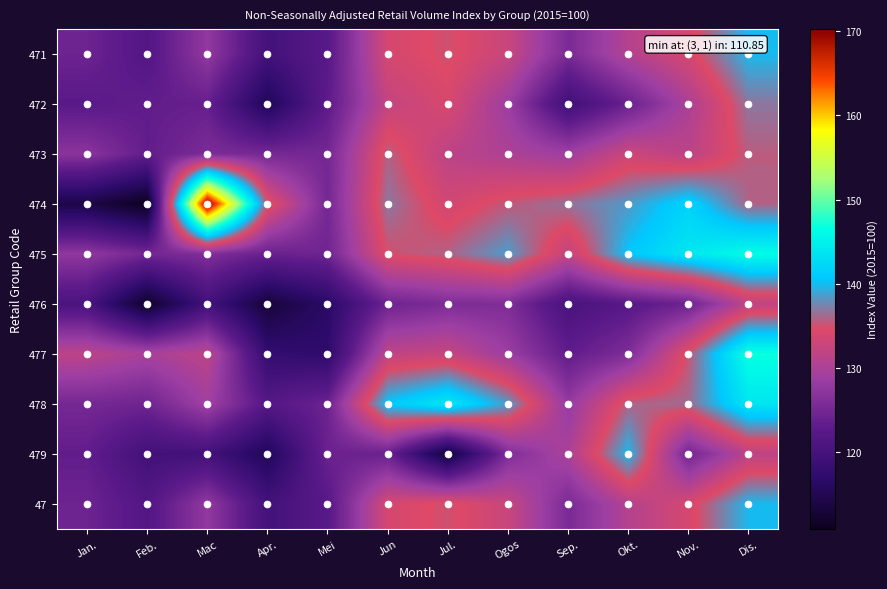

At which category does the chart reach its peak across all series?

Mac